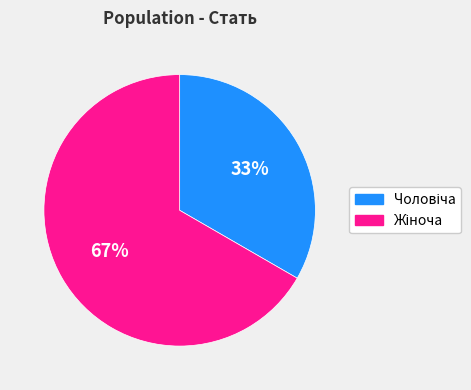

To the nearest percent, what is the average slice percentage?

50%